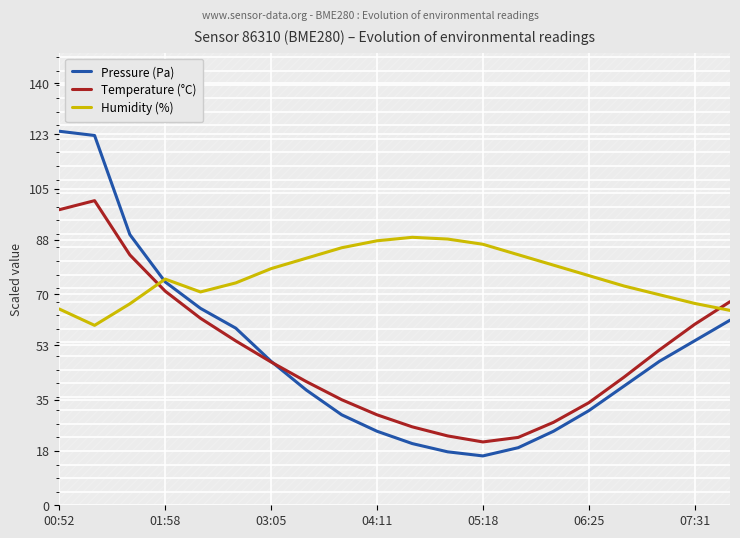

Which category has the highest value across all series?

00:52